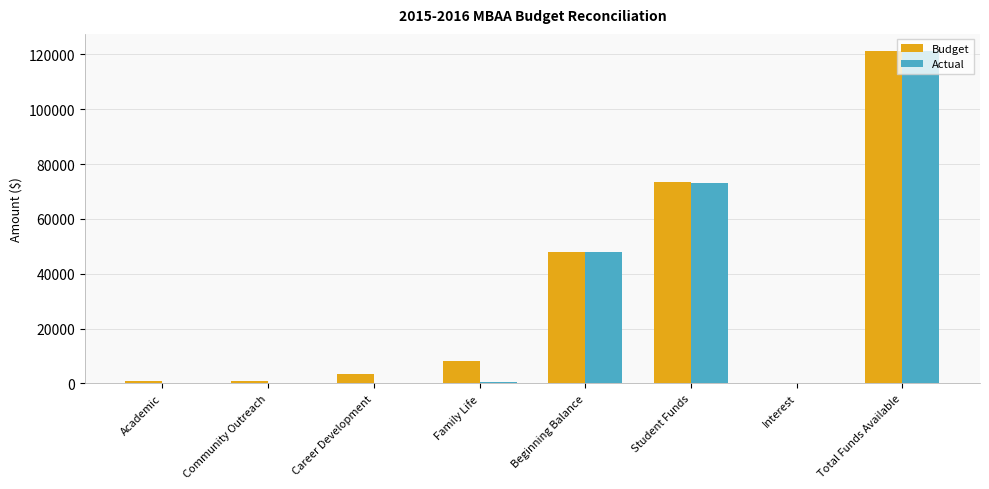

The value of Budget at Total Funds Available is 67674.5. True or false?

False